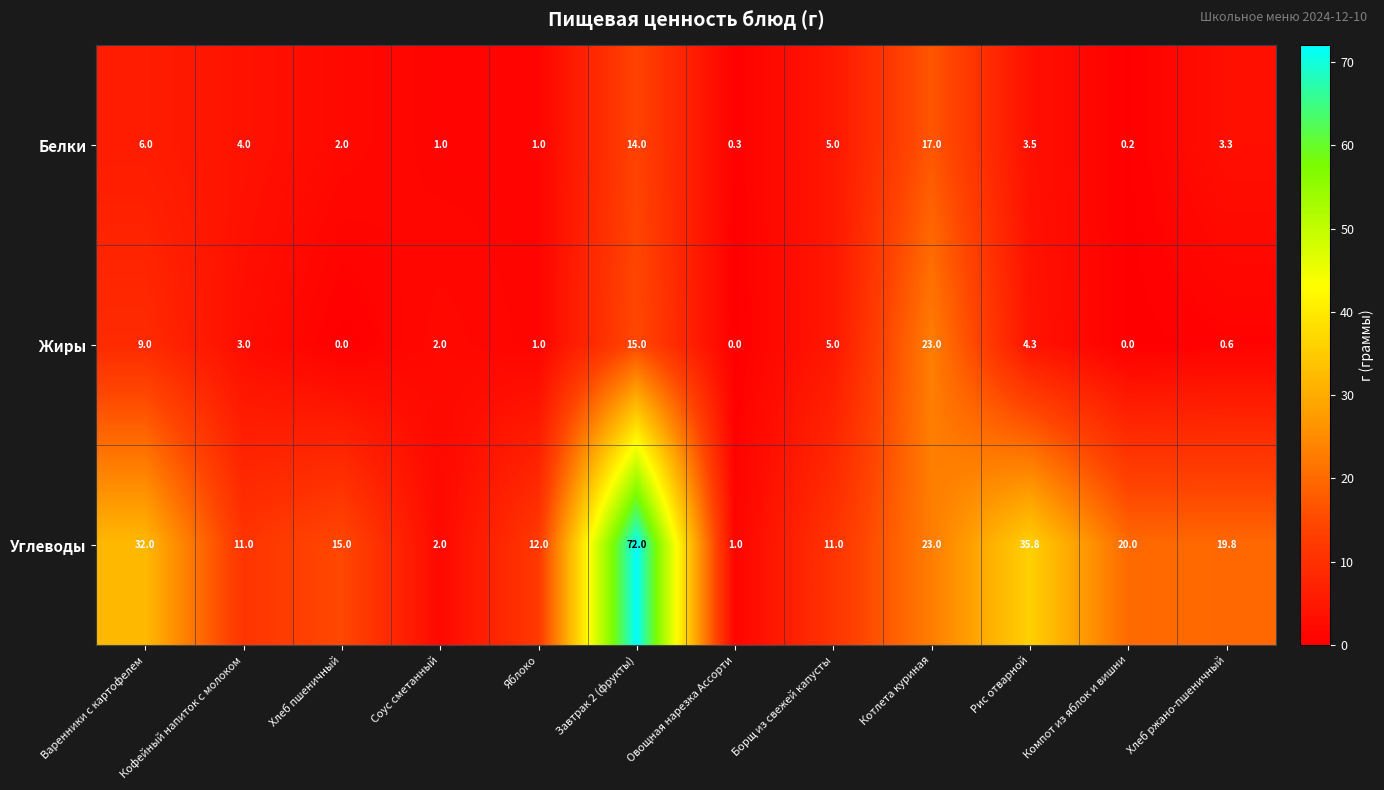

Where does the Белки series first go above 3?

Варенники с картофелем